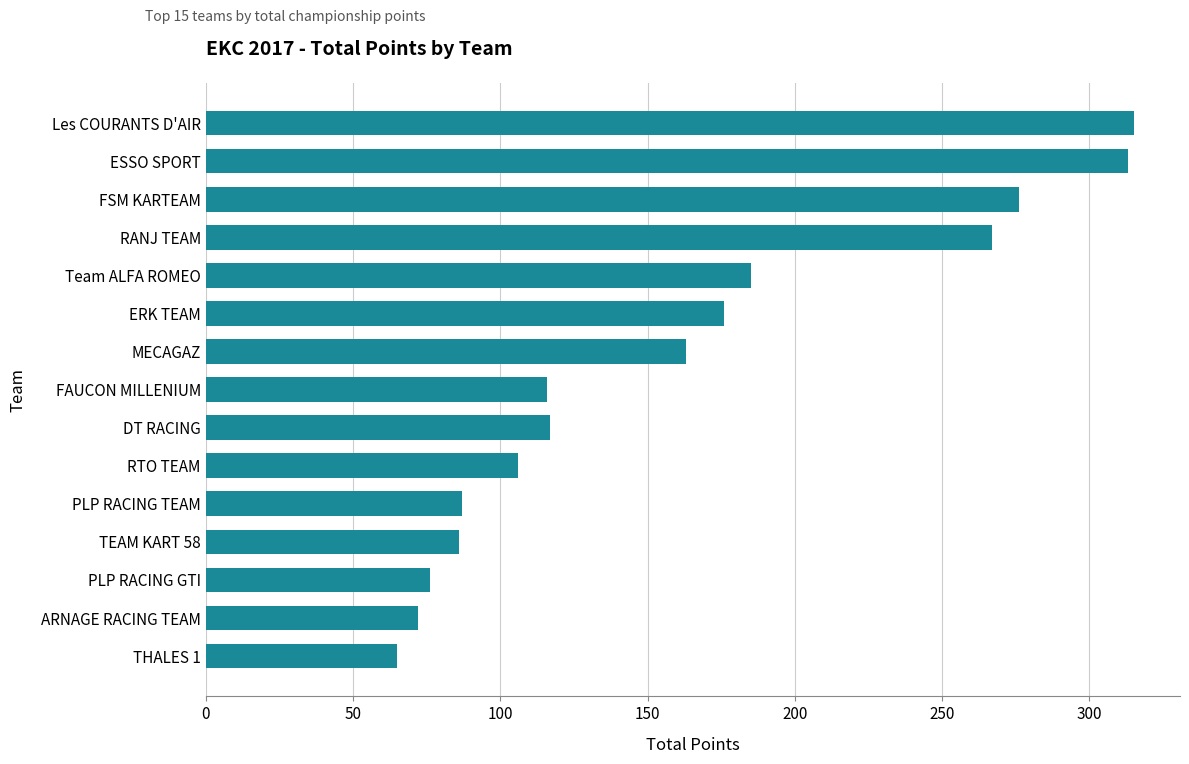

The value at Les COURANTS D'AIR is 315. True or false?

True